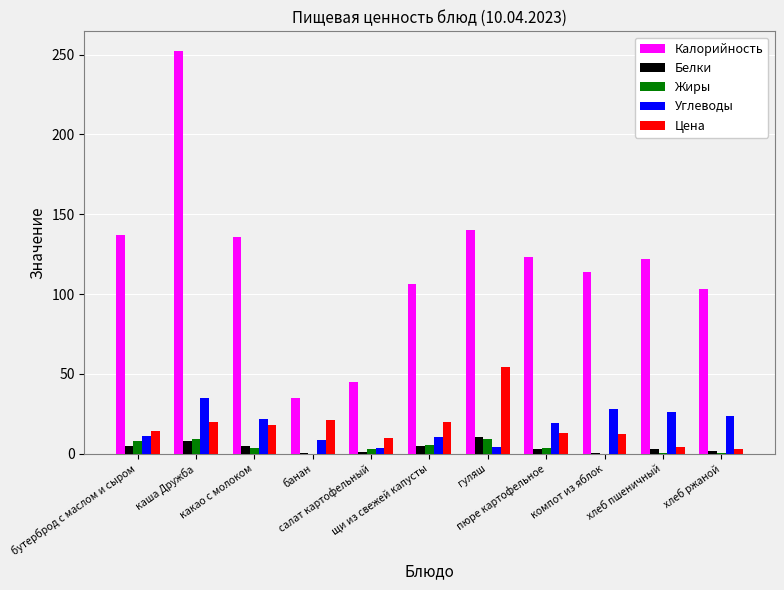

At which label does Белки first exceed 3?

бутерброд с маслом и сыром